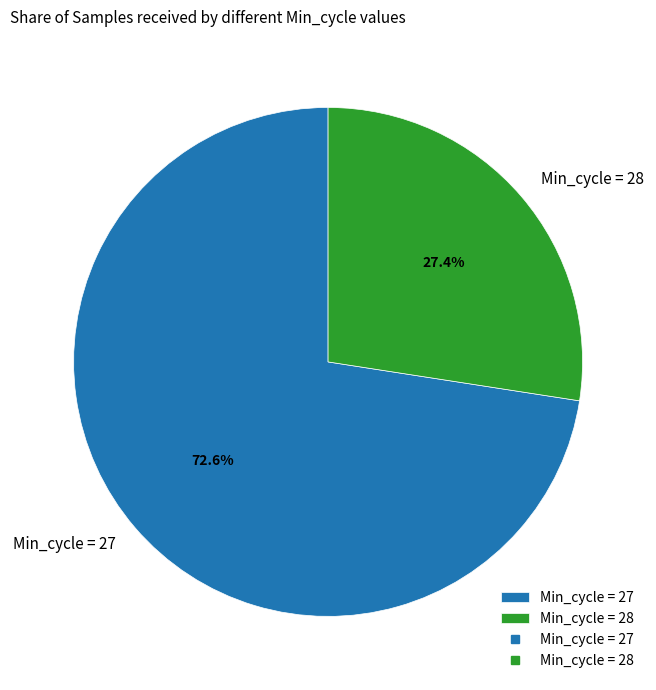

How many segments does this pie chart have?

2